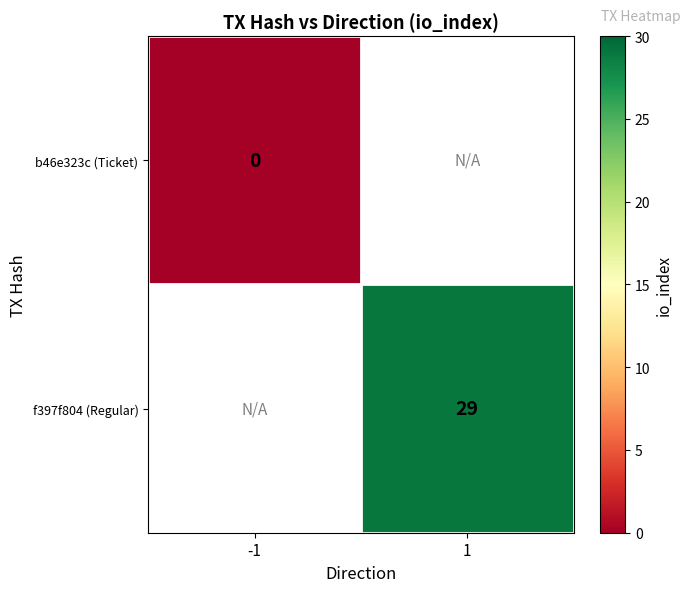

At which category does the chart reach its minimum across all series?

-1